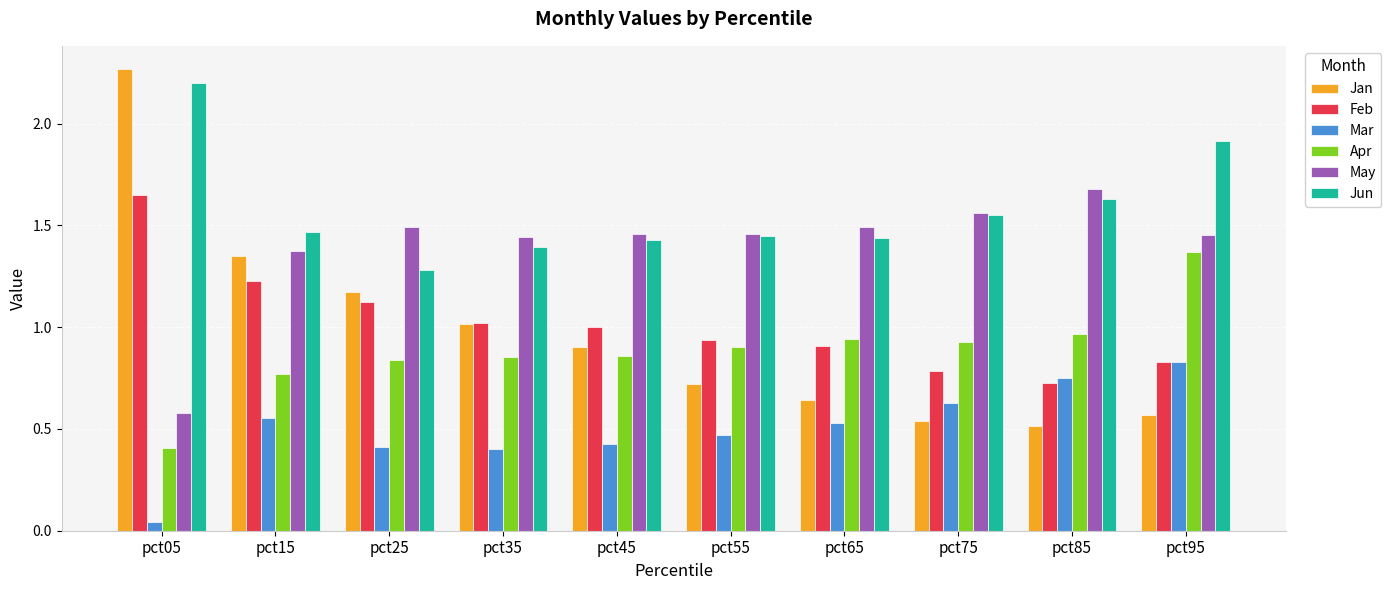

Which category has the lowest value in the Apr series?

pct05